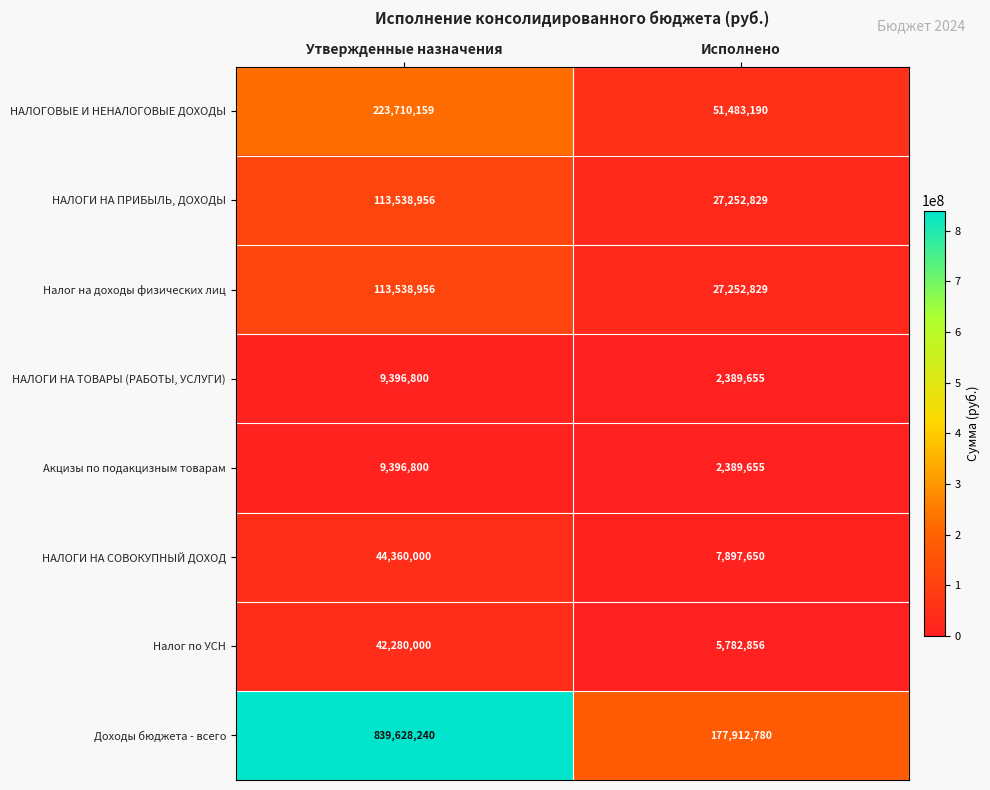

Which label corresponds to the largest value in the chart?

Утвержденные назначения